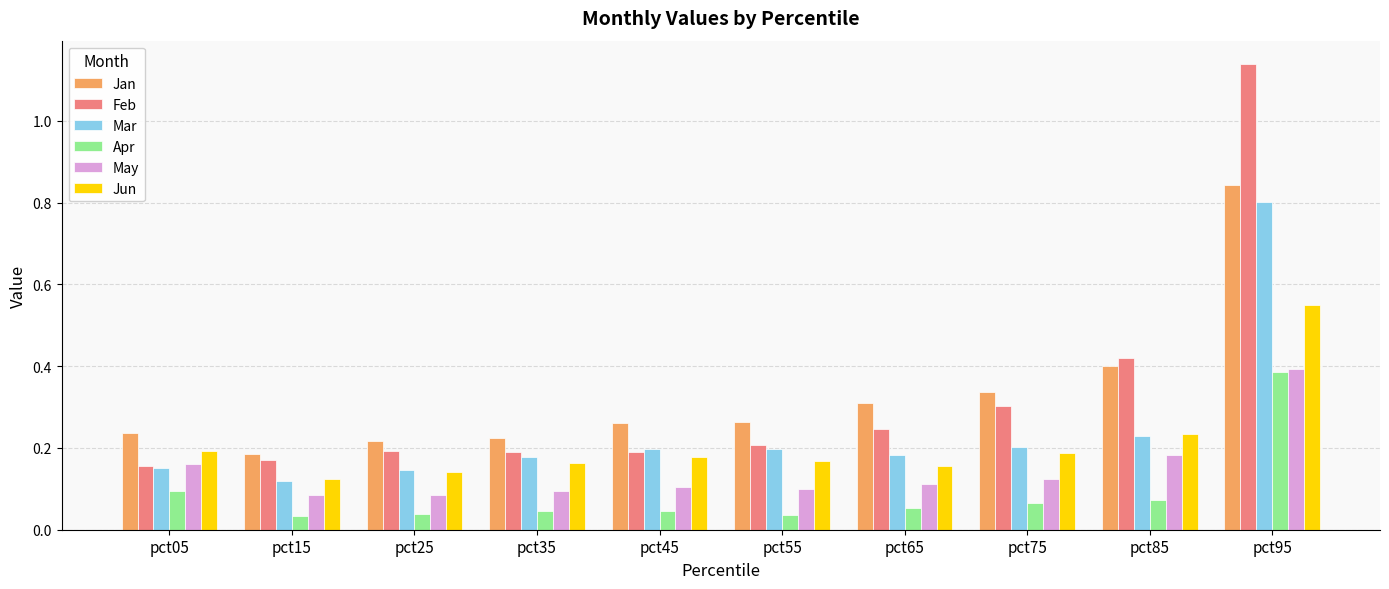

The value of Jan at pct75 is 0.5. True or false?

False